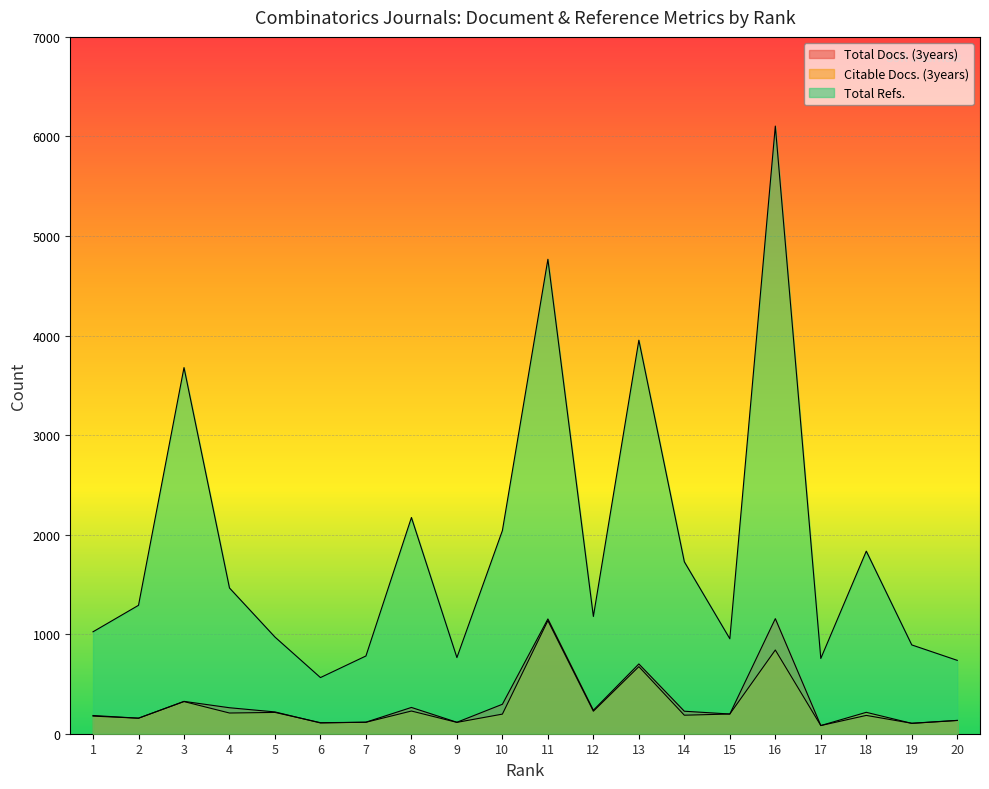

Does the chart display data point markers on the line(s)?

No